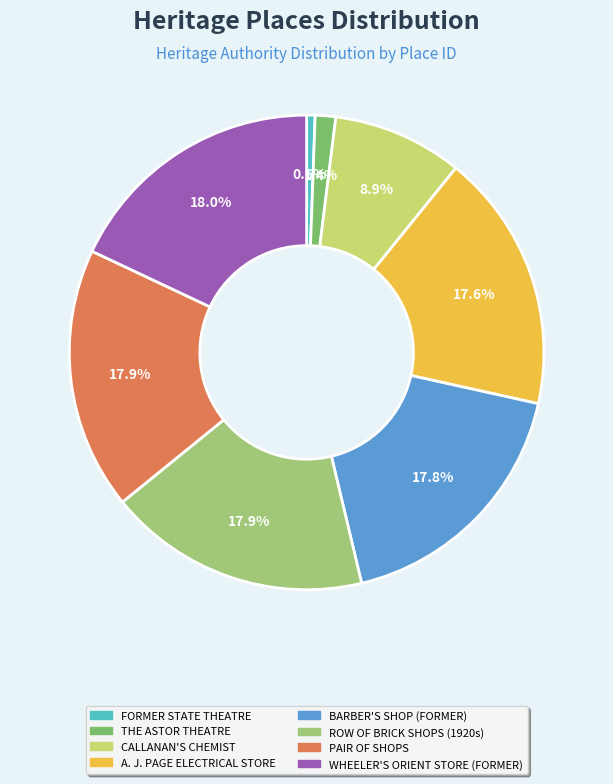

The BARBER'S SHOP (FORMER) slice represents 18% of the pie. True or false?

True